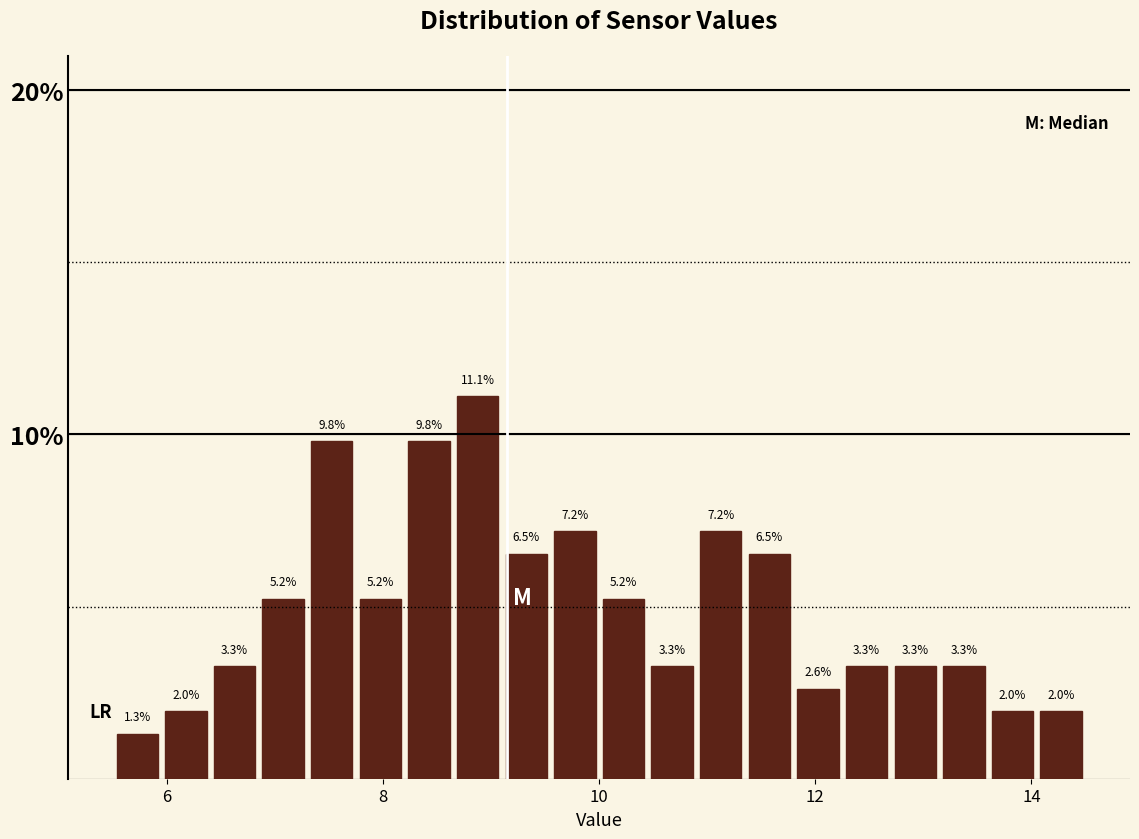

Read against the x-axis, roughly where is the centre of the tallest bar?

8.8